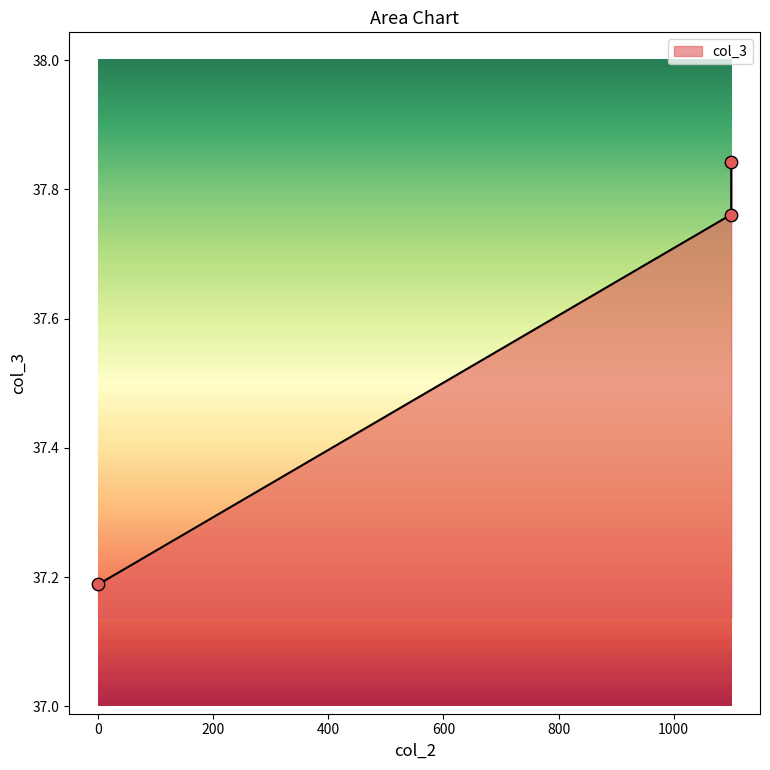

What is the change in value from 0 to 1100?

+0.6